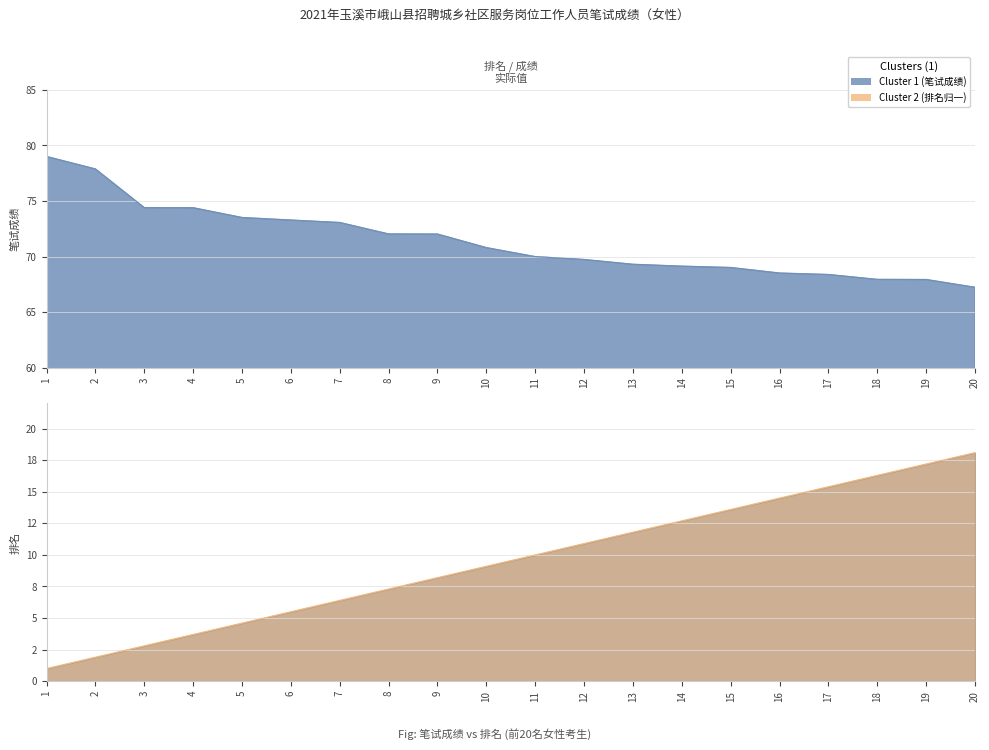

What is the sum of all Cluster 2 (排名归一) values?

191.0